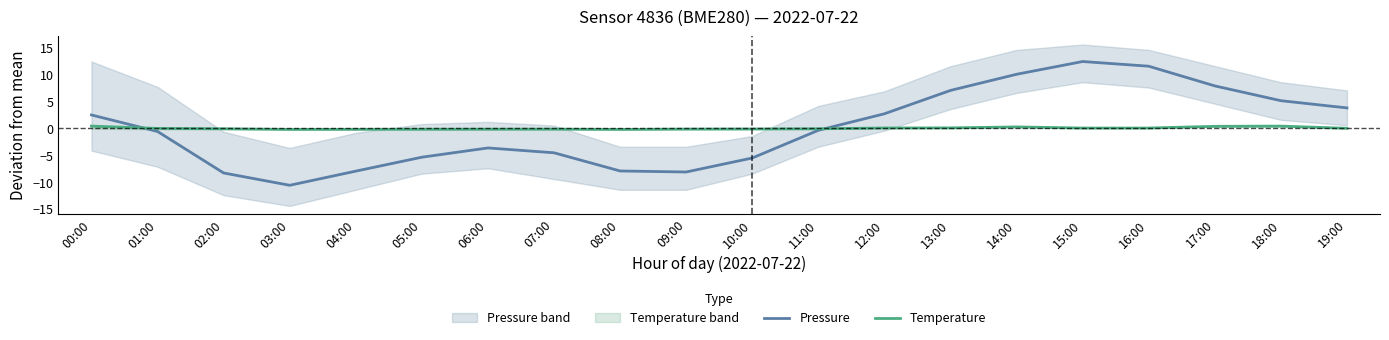

Which series has the largest range (max minus min)?

Pressure